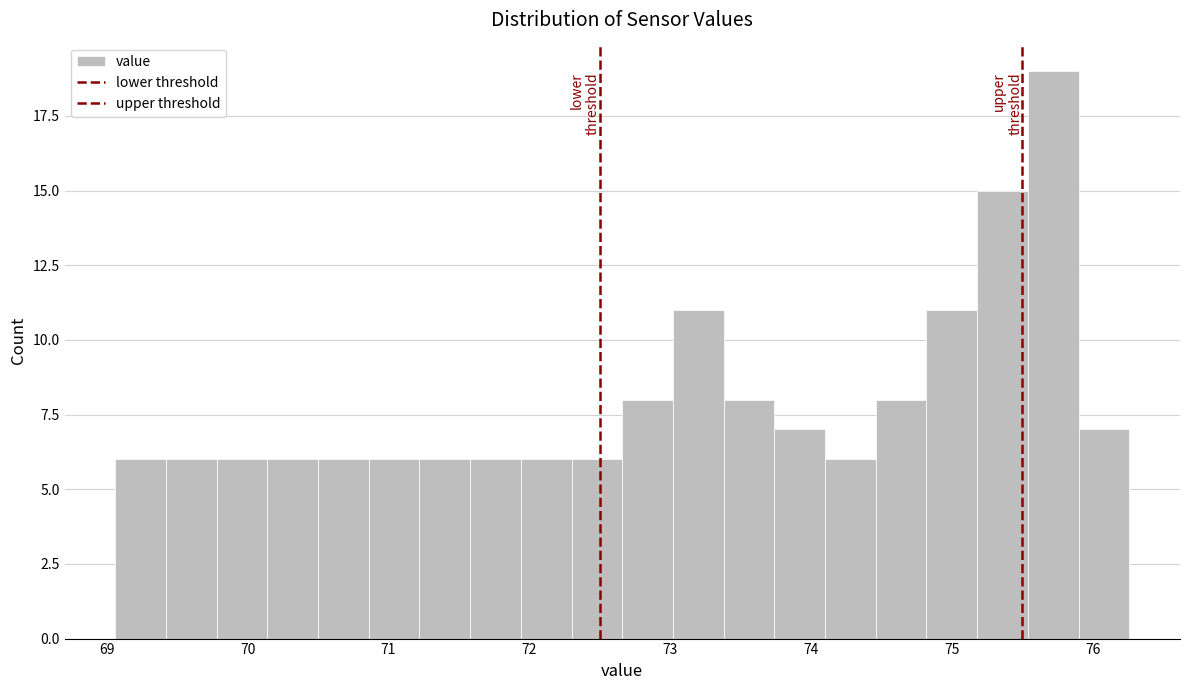

Read against the x-axis, roughly where is the centre of the tallest bar?

75.7